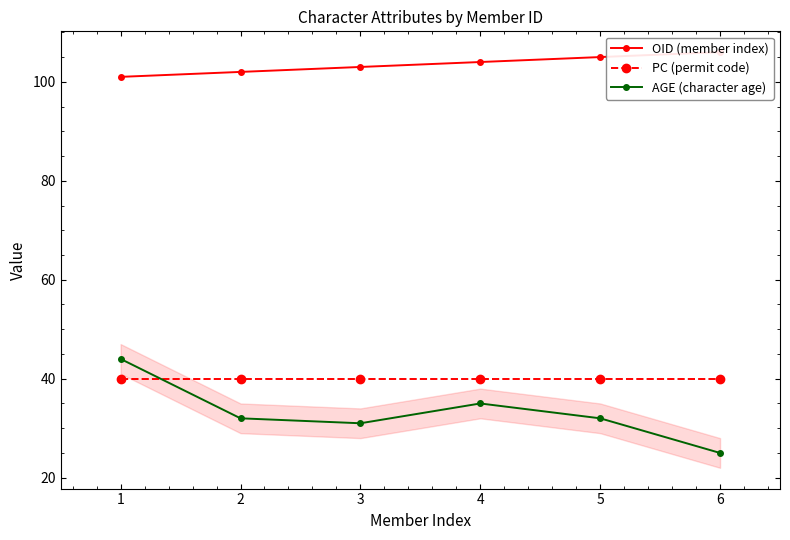

What is the maximum value shown in the chart?

106